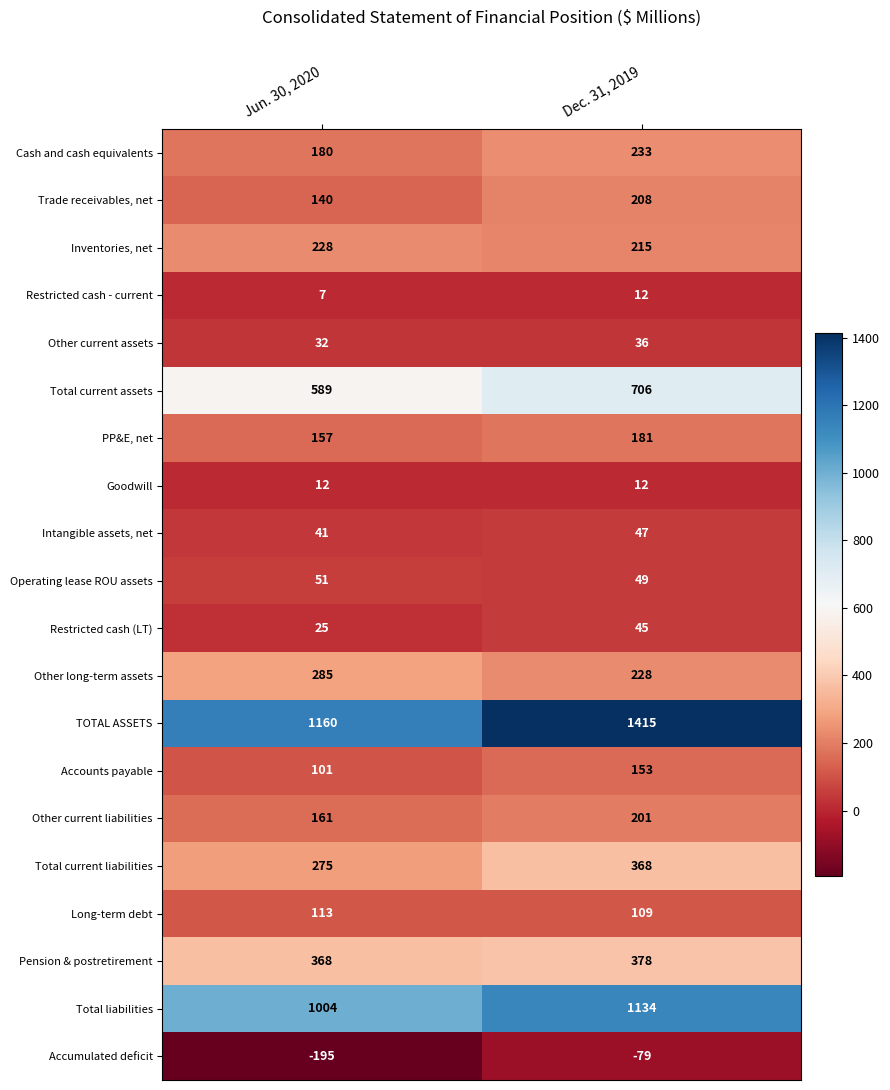

True or false: Inventories, net has a value of 80 at Dec. 31, 2019.

False